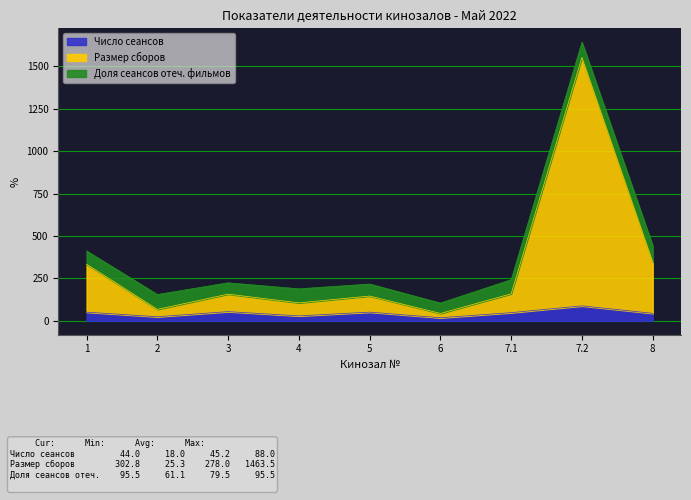

Which category has the lowest value across all series?

6